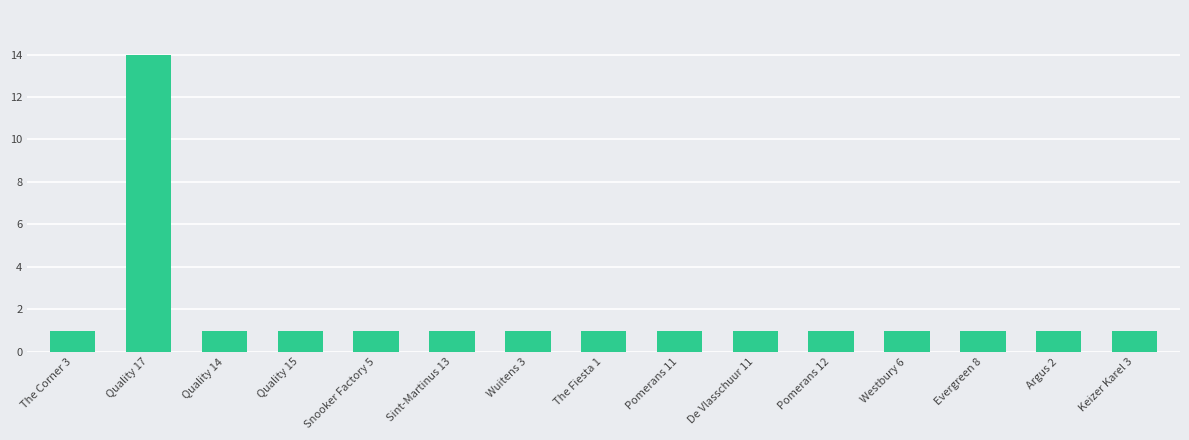

What is the difference between the maximum and minimum values?

13